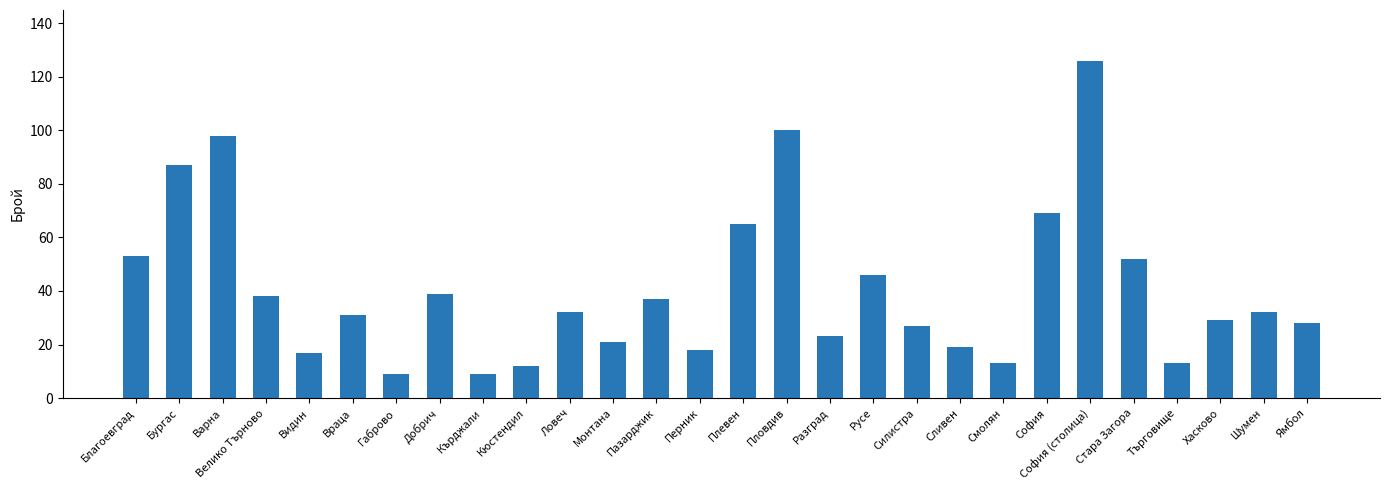

What is the maximum value shown in the chart?

126